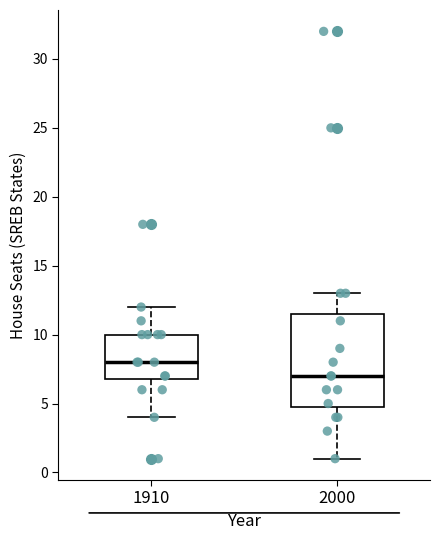

Which box's median line is the lowest?

2000